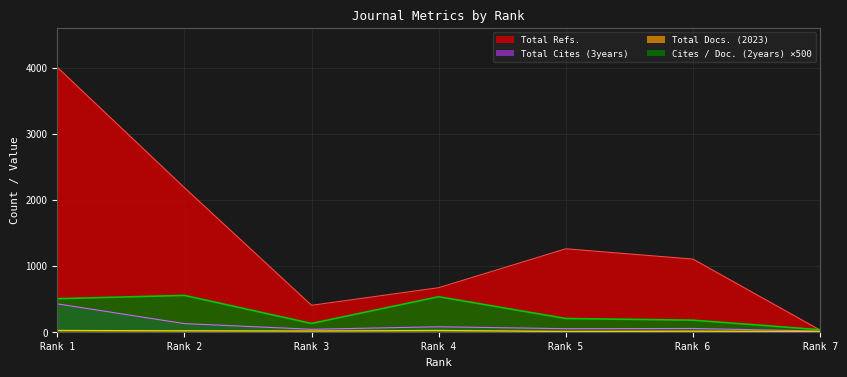

The Total Refs. series shows 400 at Rank 3. True or false?

True